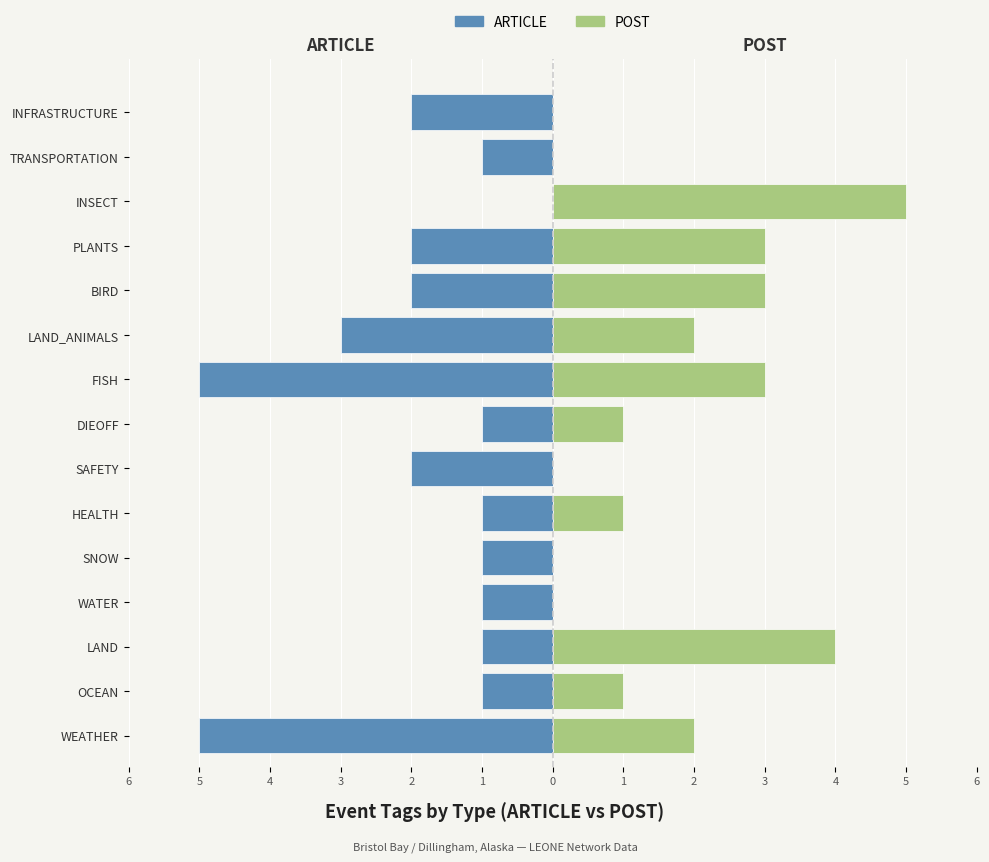

True or false: ARTICLE has a value of -2 at PLANTS.

True